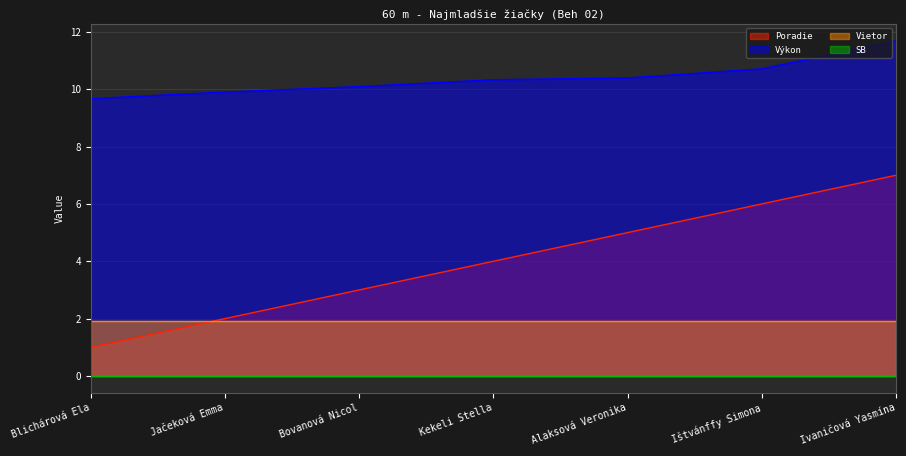

Count the number of categories in the chart.

7